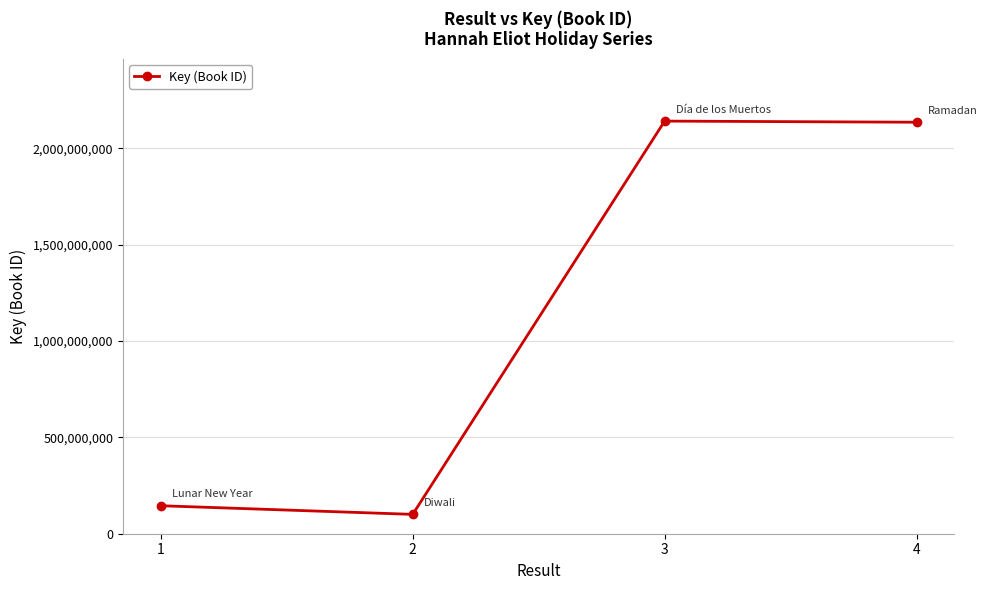

The value at 4 is 801579049. True or false?

False